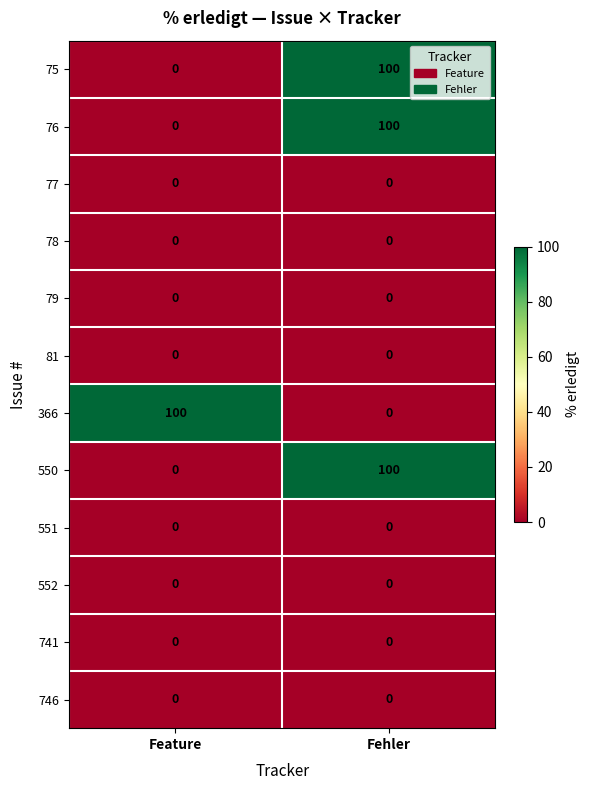

Reading left to right, what are all the values shown in this chart?

75: 0	100
76: 0	100
77: 0	0
78: 0	0
79: 0	0
81: 0	0
366: 100	0
550: 0	100
551: 0	0
552: 0	0
741: 0	0
746: 0	0